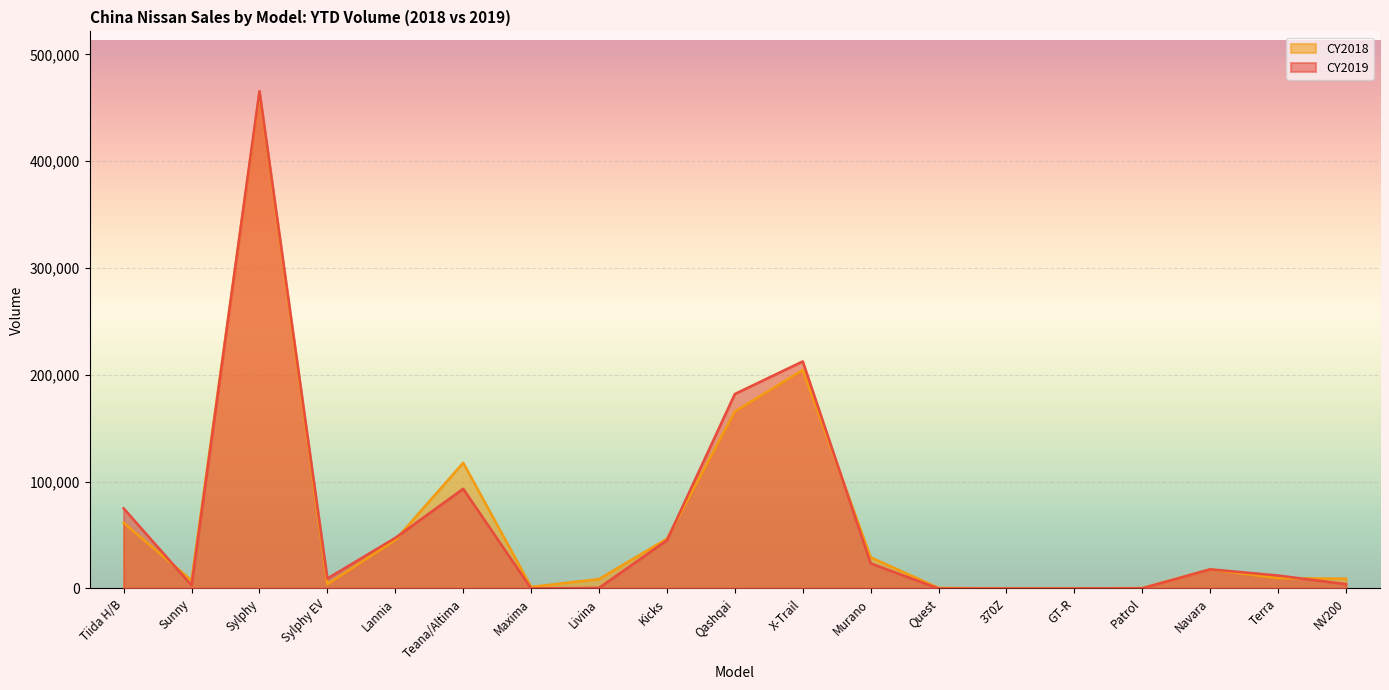

Rank the categories by CY2018 value from lowest to highest.

370Z, GT-R, Patrol, Quest, Maxima, Sylphy EV, Sunny, Livina, NV200, Terra, Navara, Murano, Lannia, Kicks, Tiida H/B, Teana/Altima, Qashqai, X-Trail, Sylphy